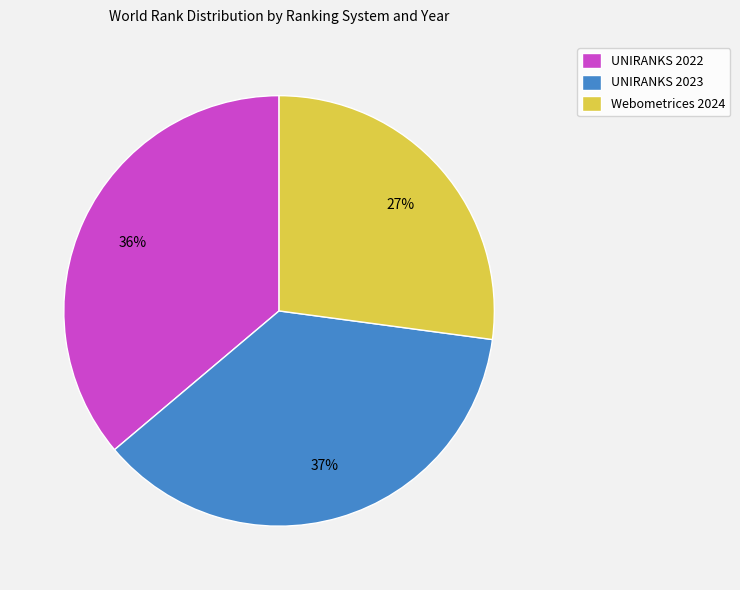

Combined, do UNIRANKS 2023 and Webometrices 2024 account for over 50%?

Yes